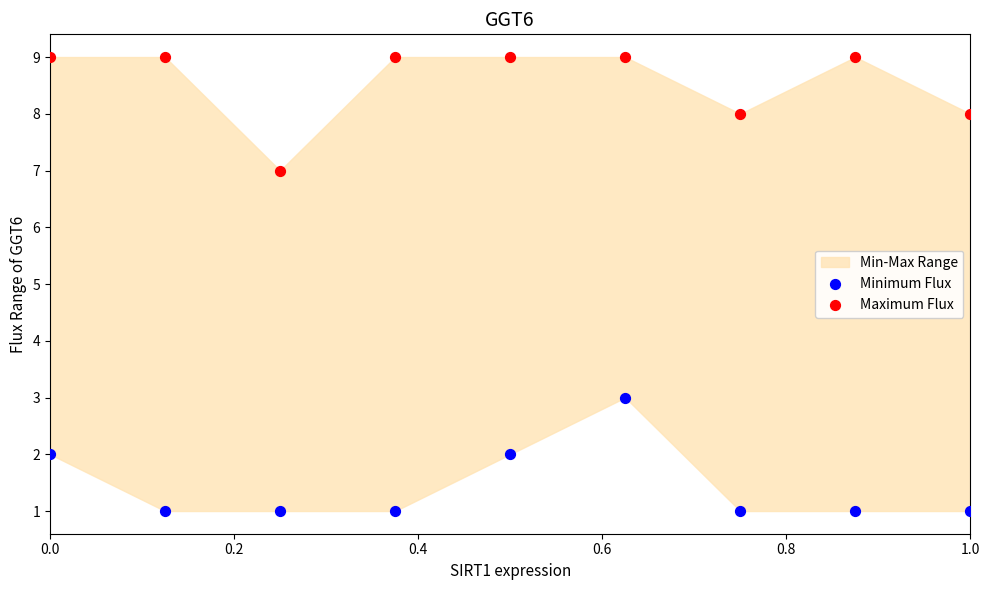

Across all data points, what is the range of Y values (max minus min)?

8